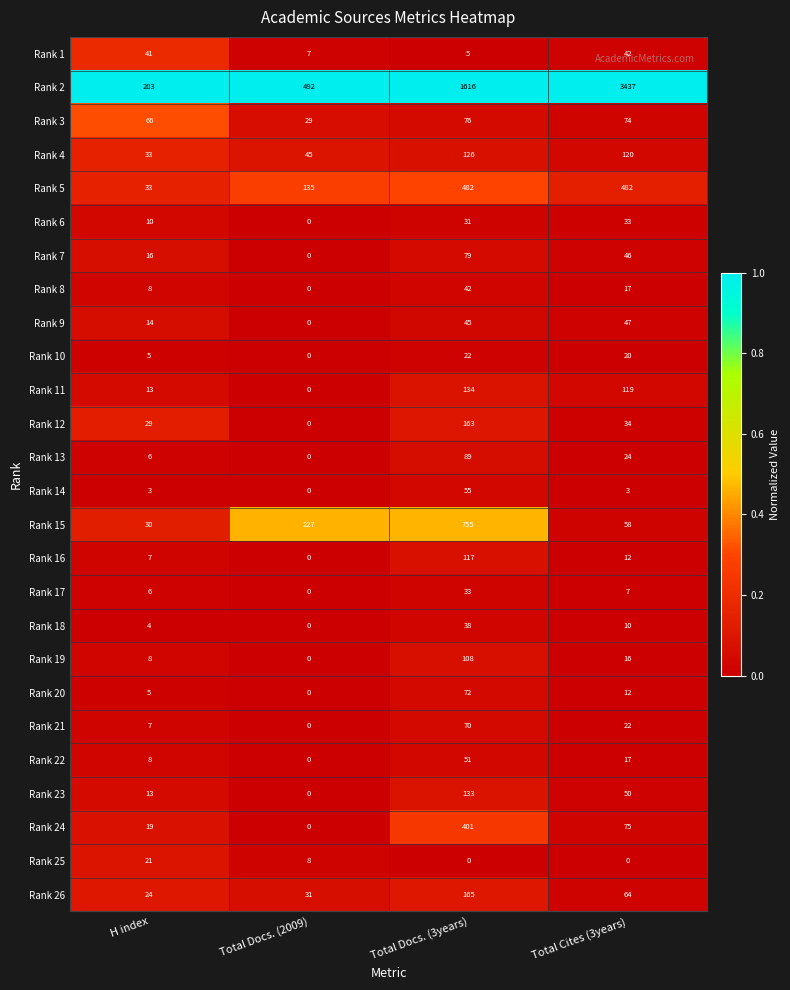

True or false: Rank 4 has a value of 74 at Total Docs. (3years).

False